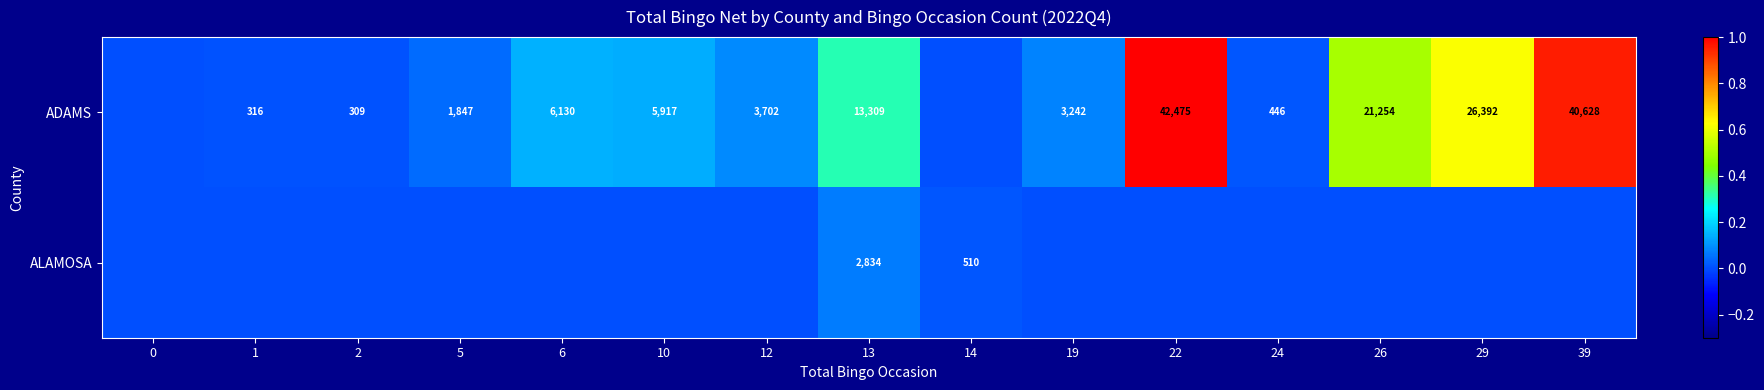

Which has a higher value, 29 or 2?

29